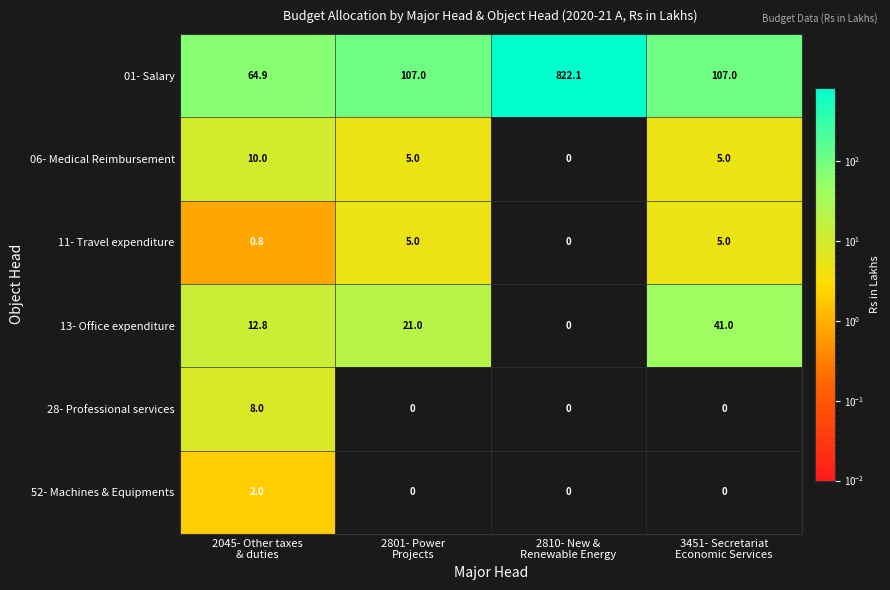

Which series has the largest range (max minus min)?

01- Salary